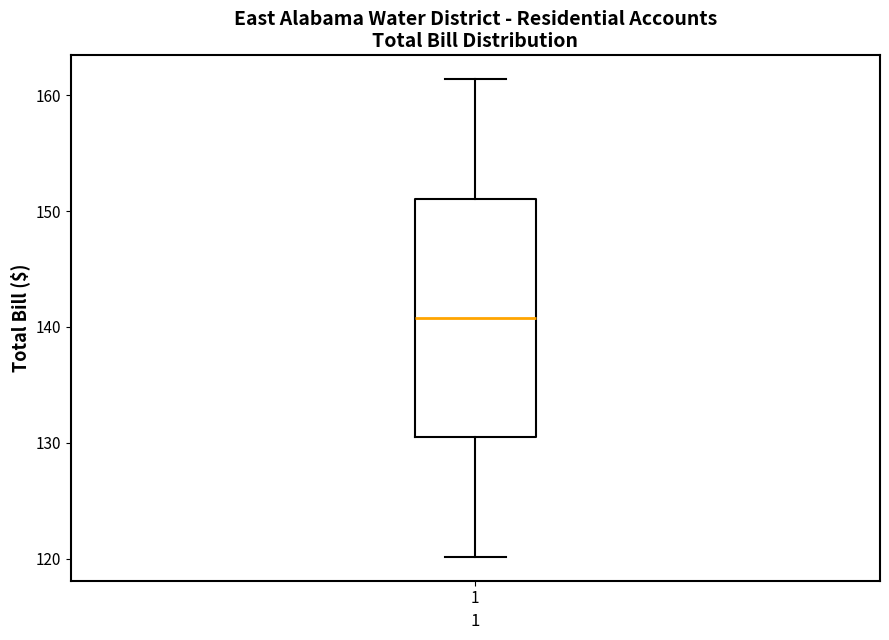

Transcribe this box plot: give where the median line is, the range the box spans, and where the two whiskers end, as read against the y-axis. The values are not printed on the chart, so give them approximately, as read against the axis.

median 141, box 130 to 151, whiskers 120 to 161